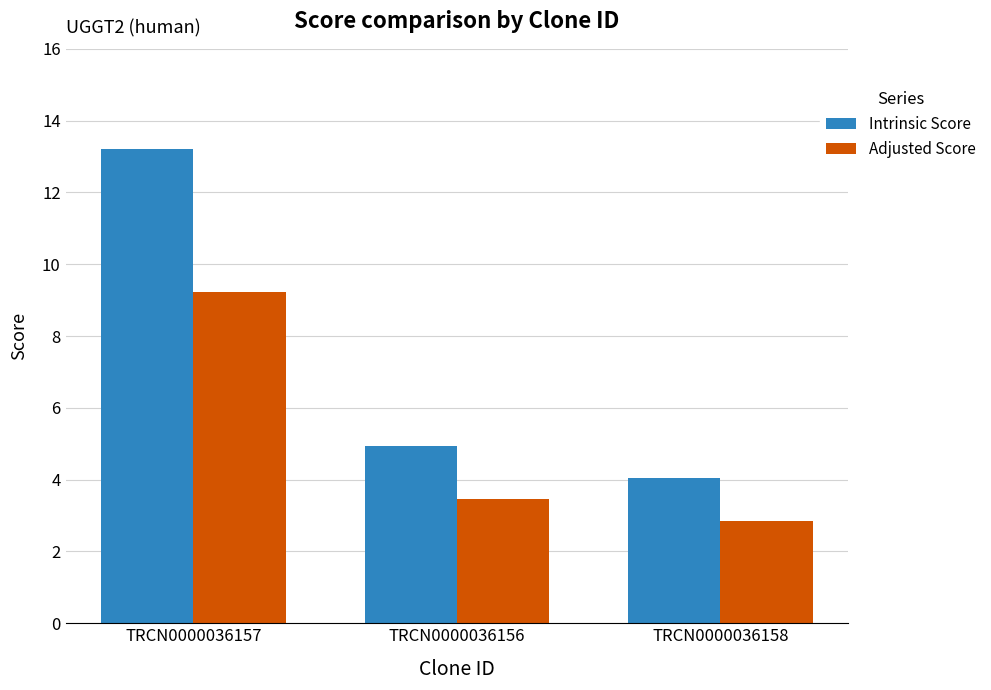

What is the approximate value of Adjusted Score at TRCN0000036157?

9.2